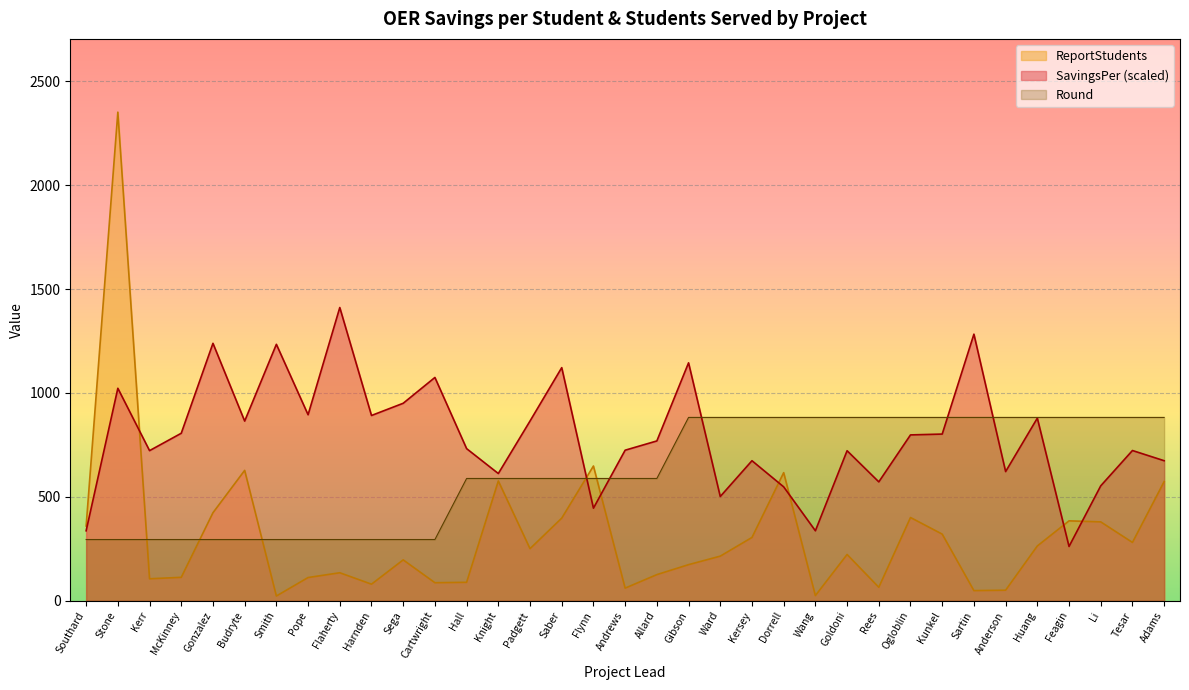

Between Ogloblin and Anderson, which series saw the biggest shift?

ReportStudents